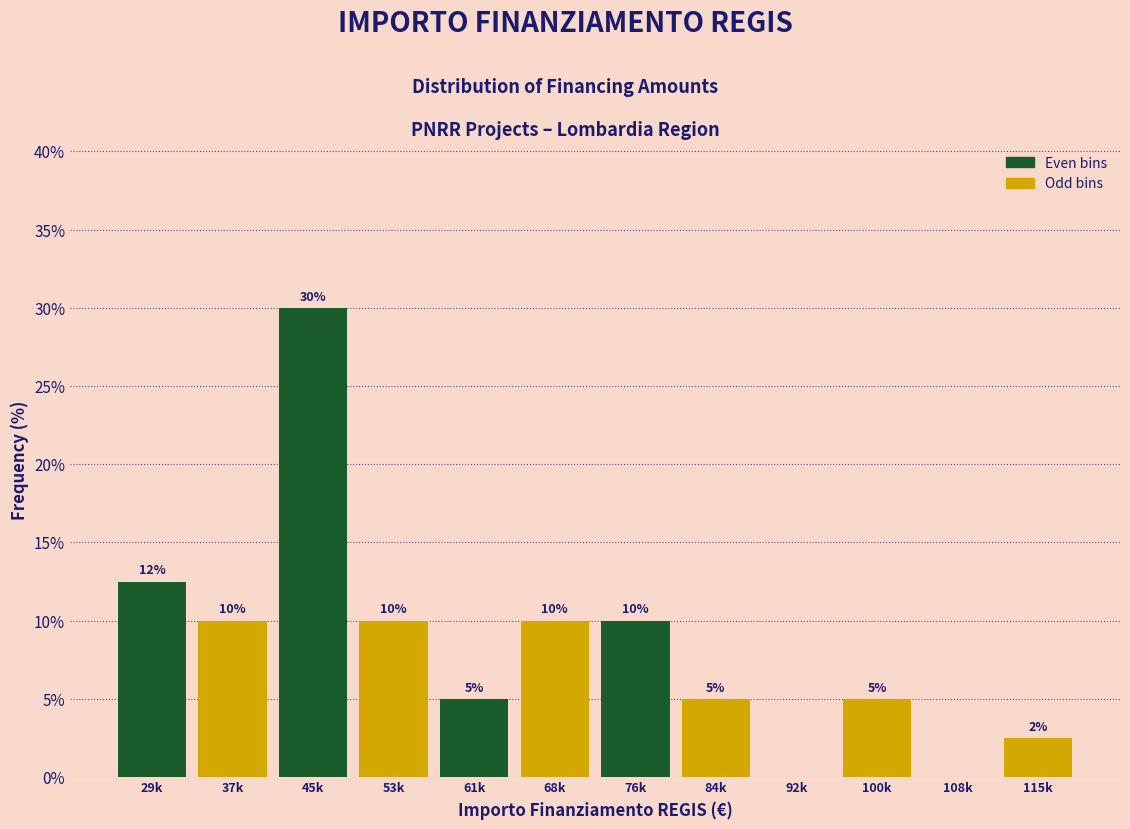

What is the sum of the values at 84k and 45k?

35.0